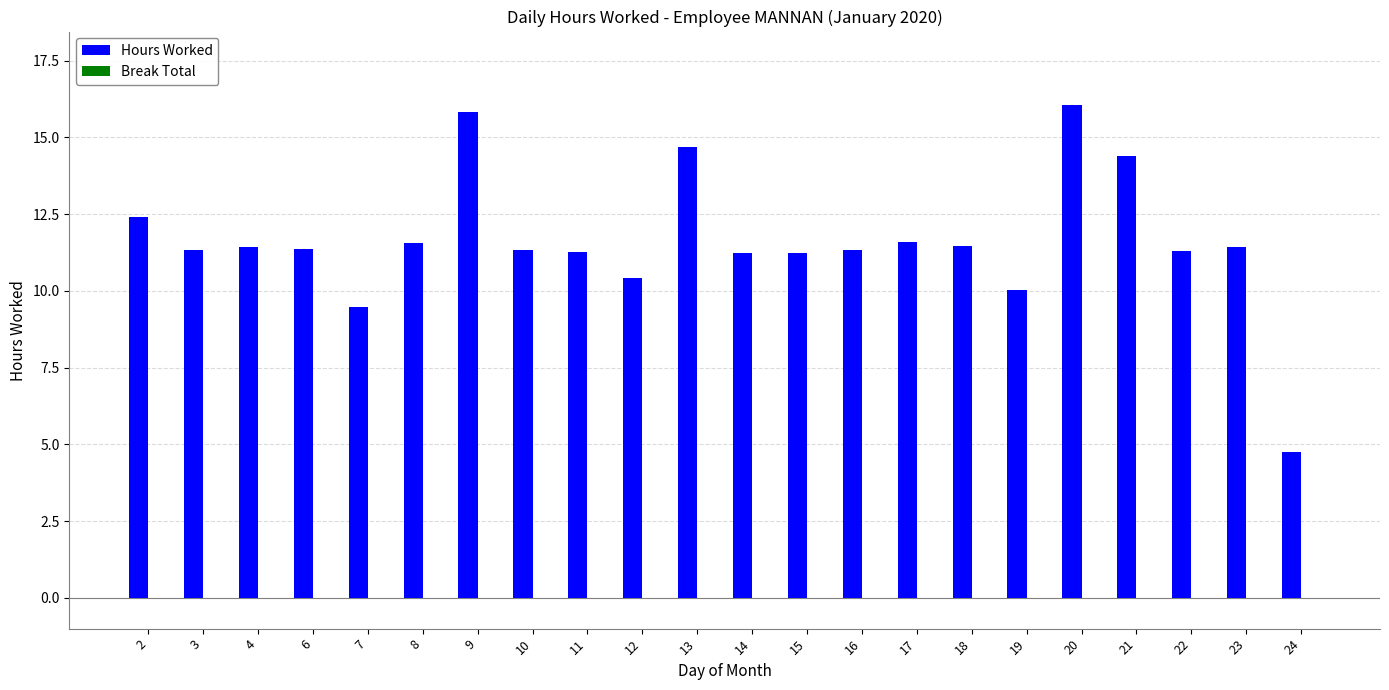

How many values are below 11?

4